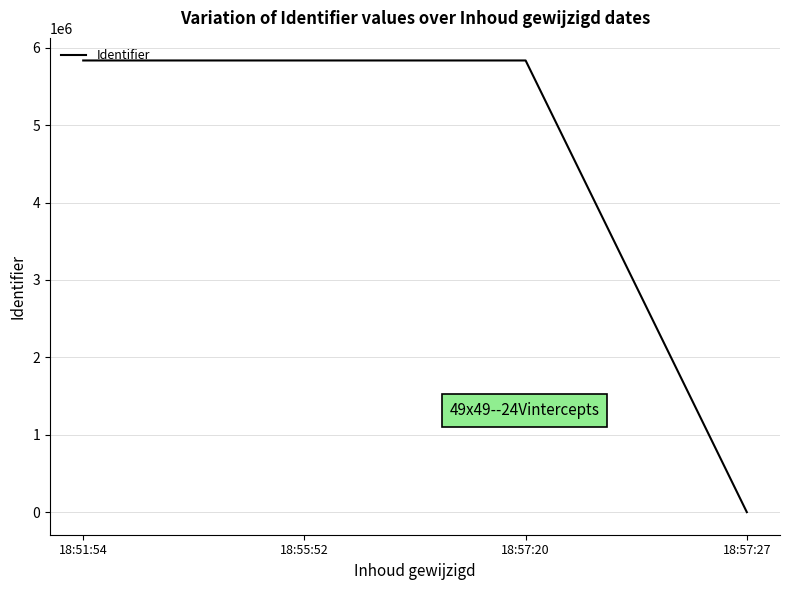

Where is the data nearest to the value 2917864?

18:57:20